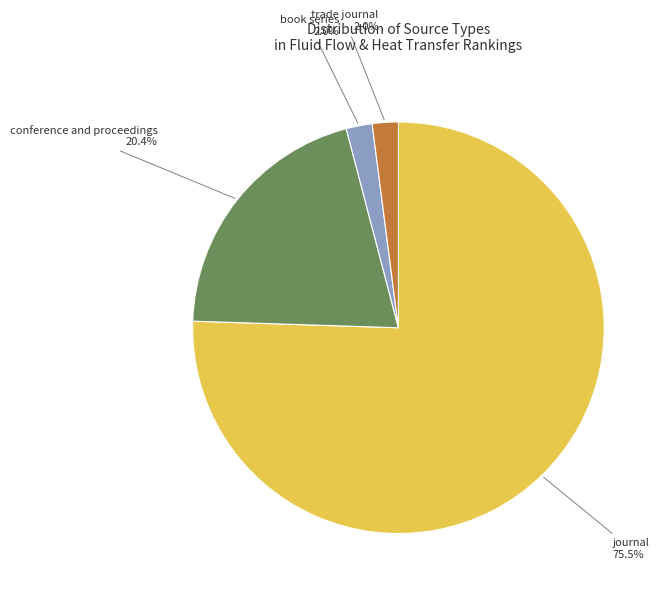

To the nearest percent, what is the combined percentage of book series and journal?

78%